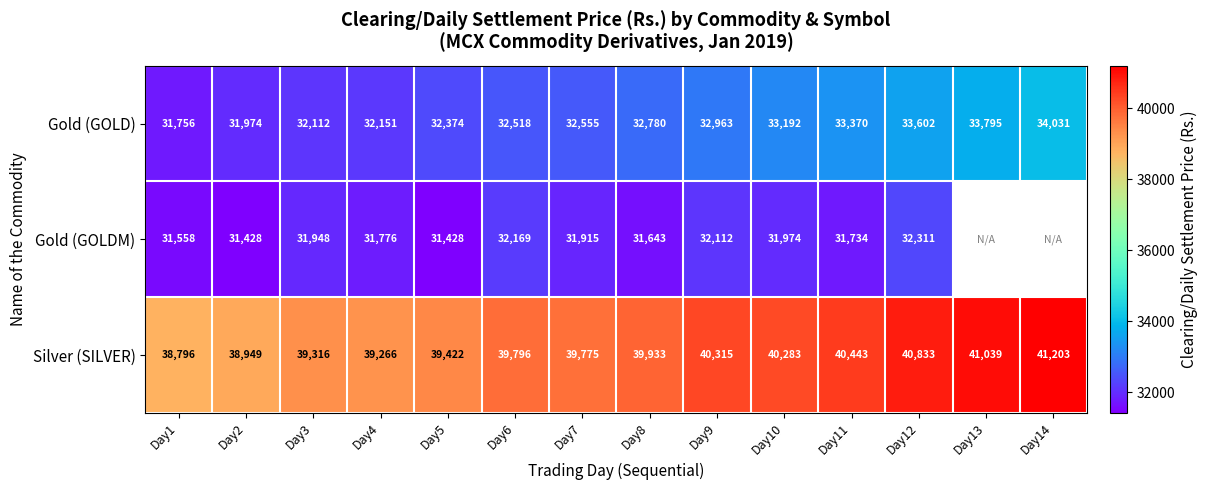

List the labels in order of Gold (GOLD) value, largest first.

Day14, Day13, Day12, Day11, Day10, Day9, Day8, Day7, Day6, Day5, Day4, Day3, Day2, Day1